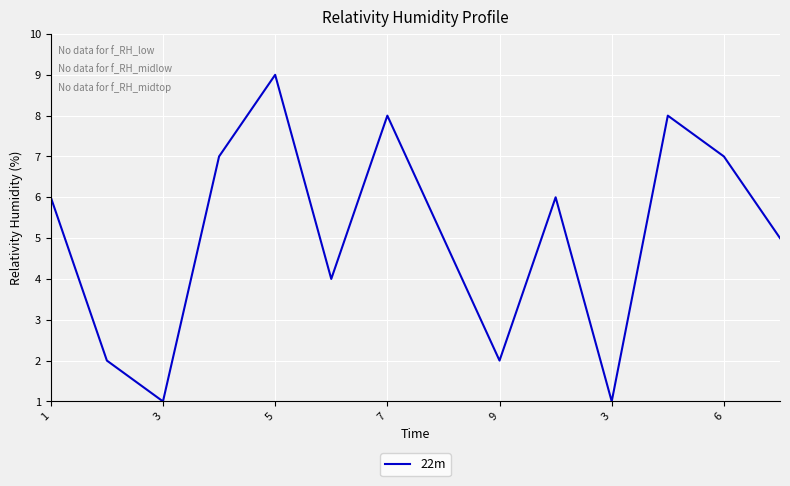

What is the difference between the maximum and minimum values?

8